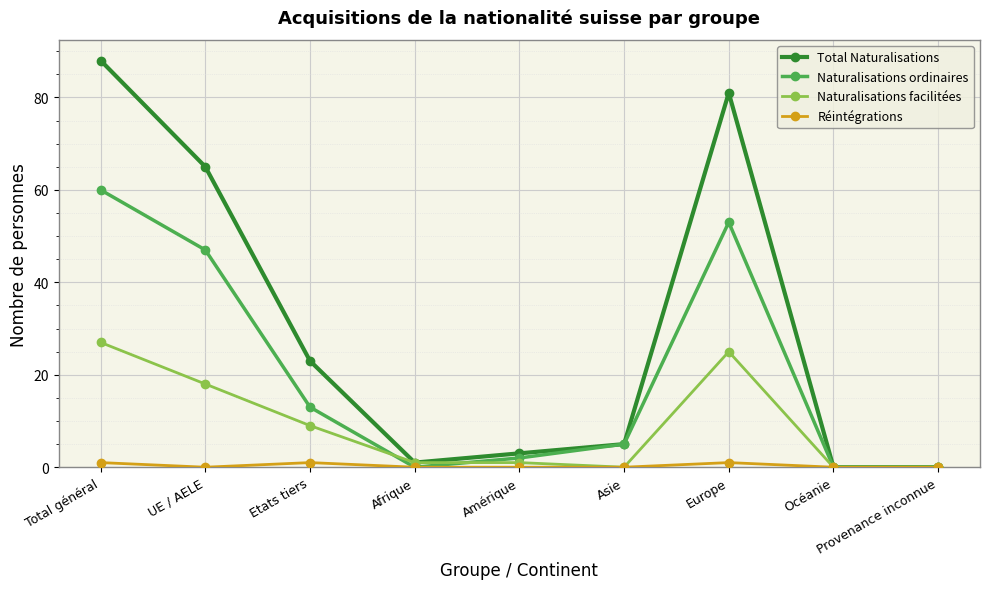

Rank the series by their average value, from highest to lowest.

Total Naturalisations, Naturalisations ordinaires, Naturalisations facilitées, Réintégrations